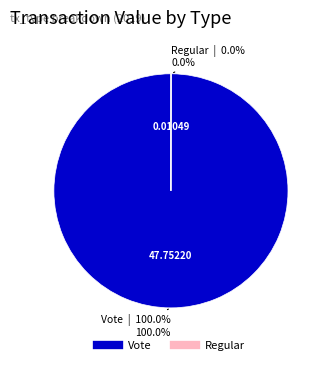

What is the largest slice in the pie chart?

Vote